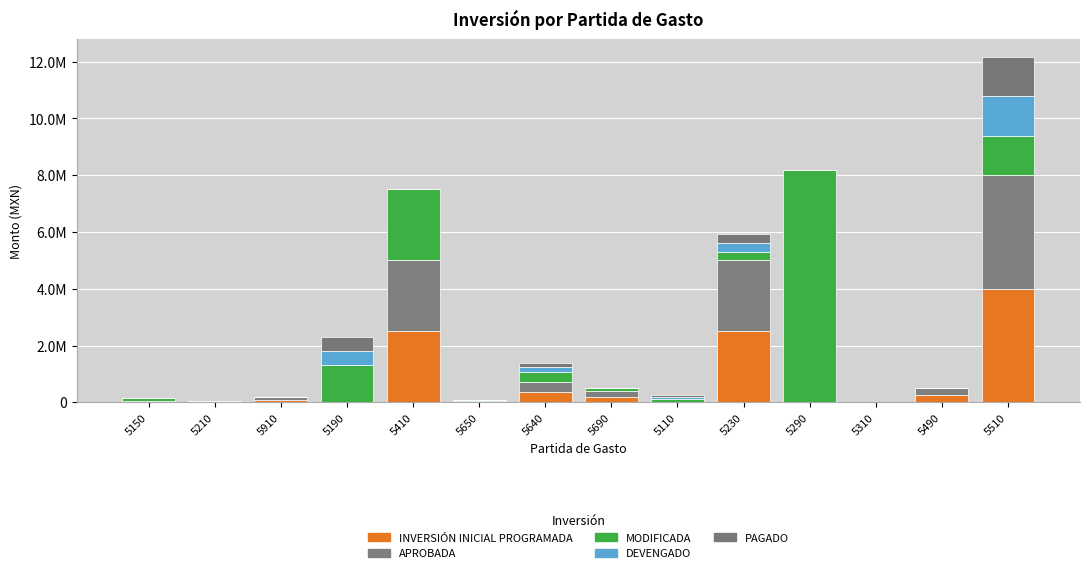

The PAGADO series shows 497304.8 at 5190. True or false?

True